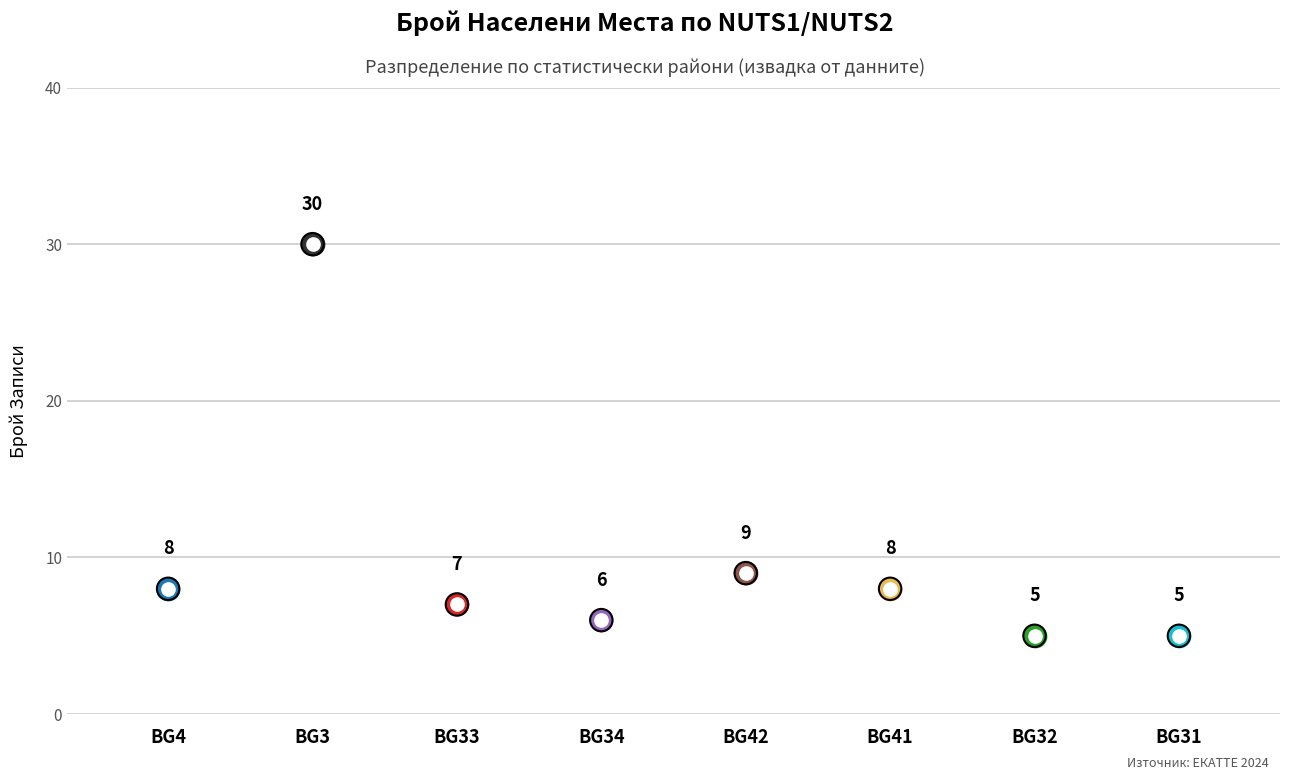

Between BG32 and BG34, which is larger?

BG34